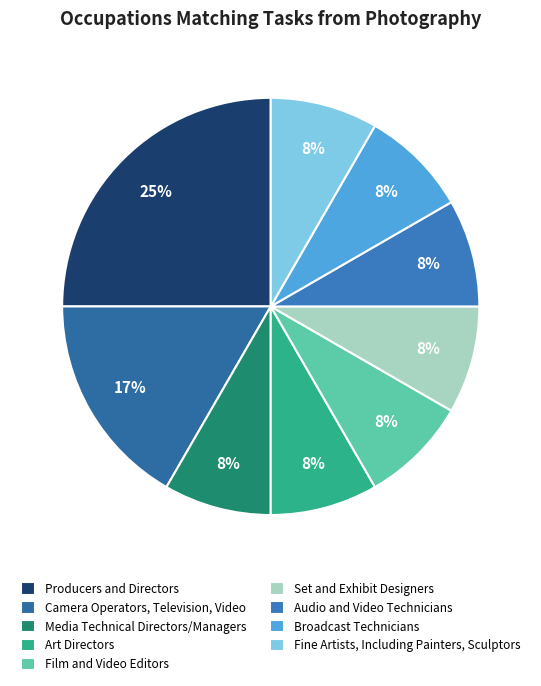

Which category has the smallest portion of the pie?

Media Technical Directors/Managers